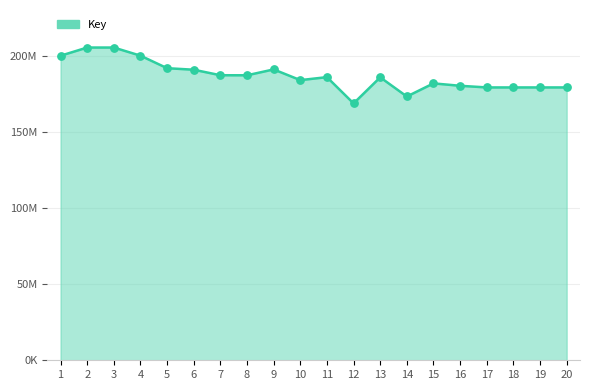

What is the change in value from 12 to 19?

+10497157